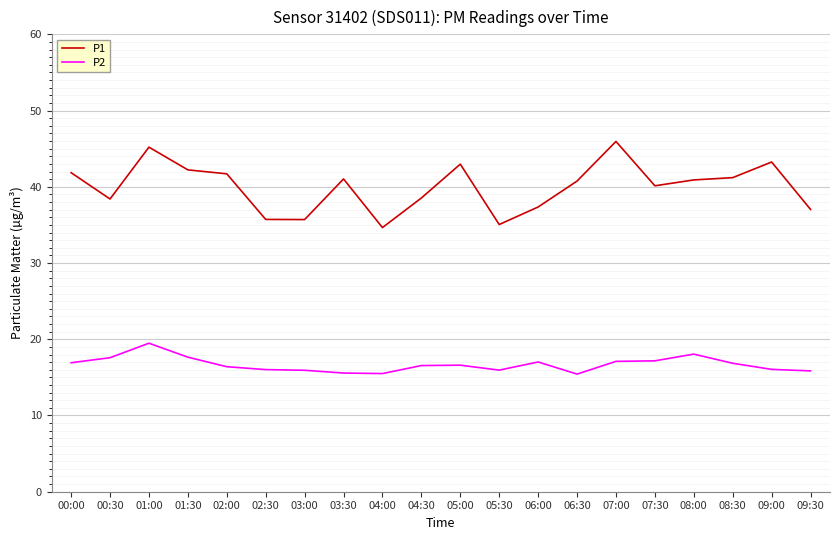

True or false: P1 and P2 cross at least once.

False